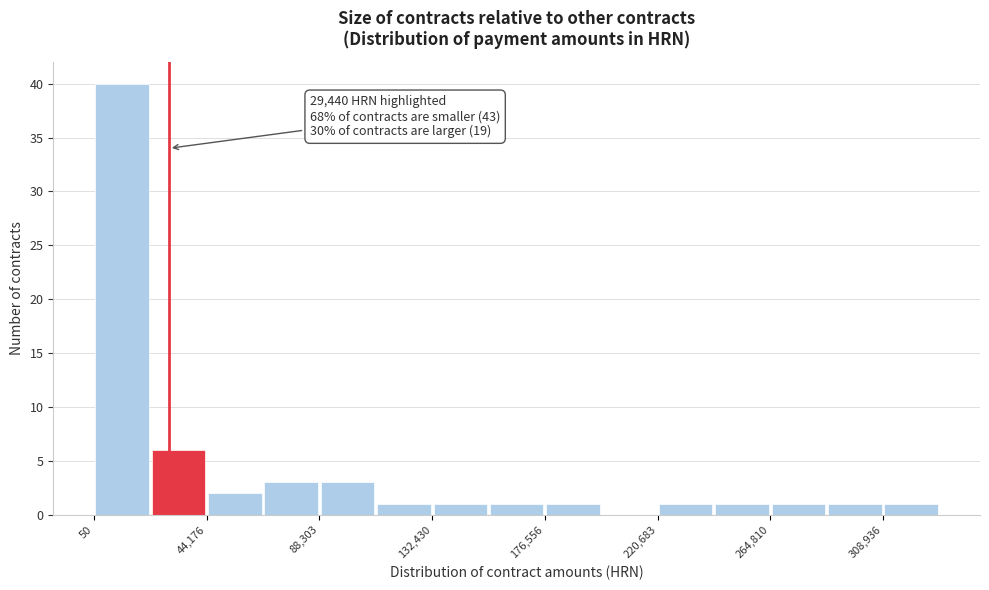

Which range on the x-axis has the tallest bar?

0 to 20000